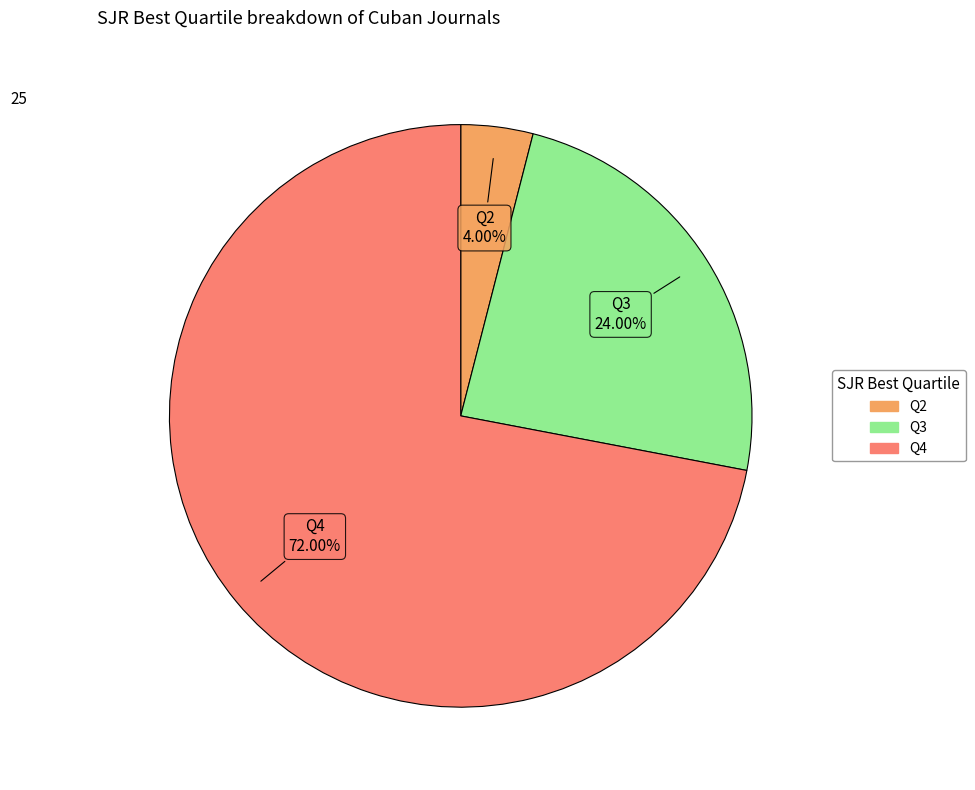

Which slice is the largest?

Q4